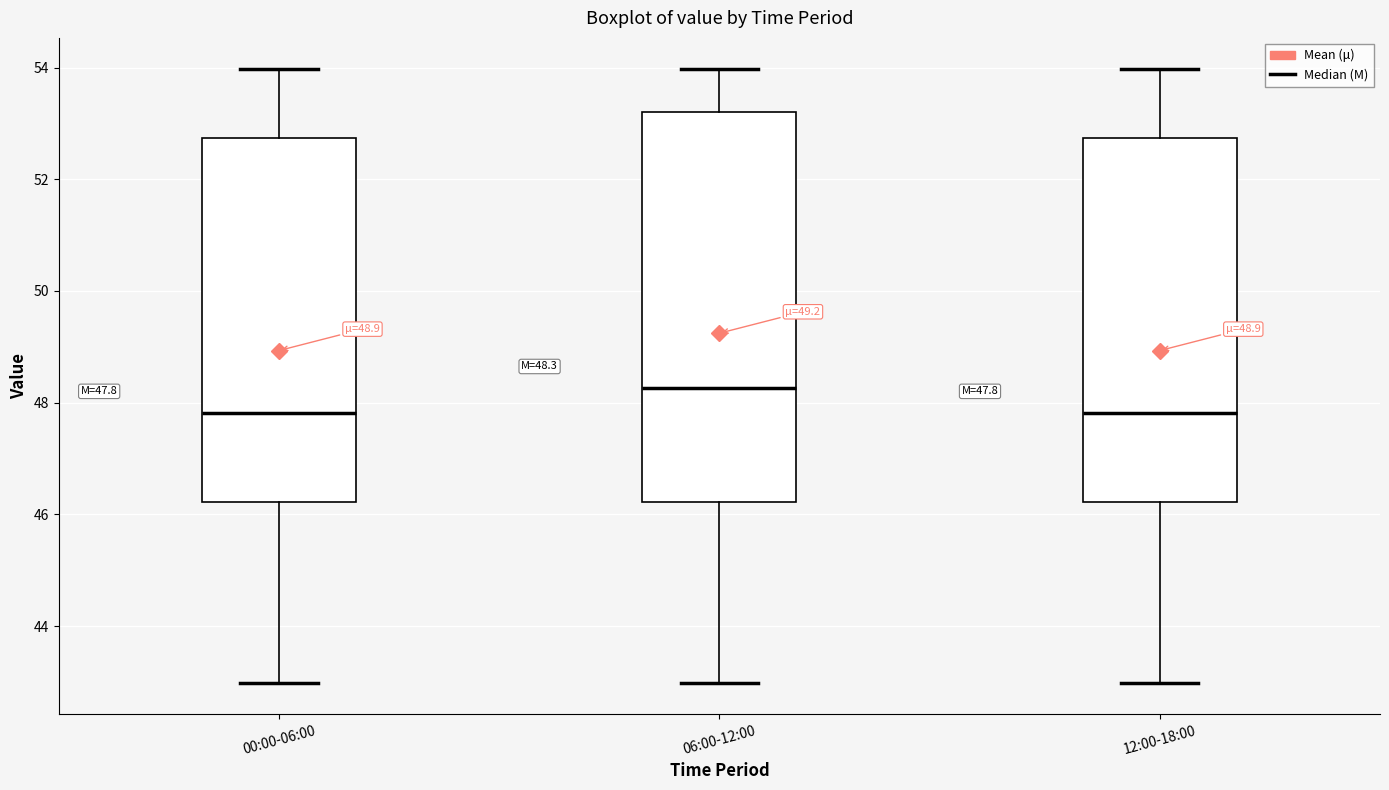

Which box is the tallest, from its lower edge to its upper edge?

06:00-12:00